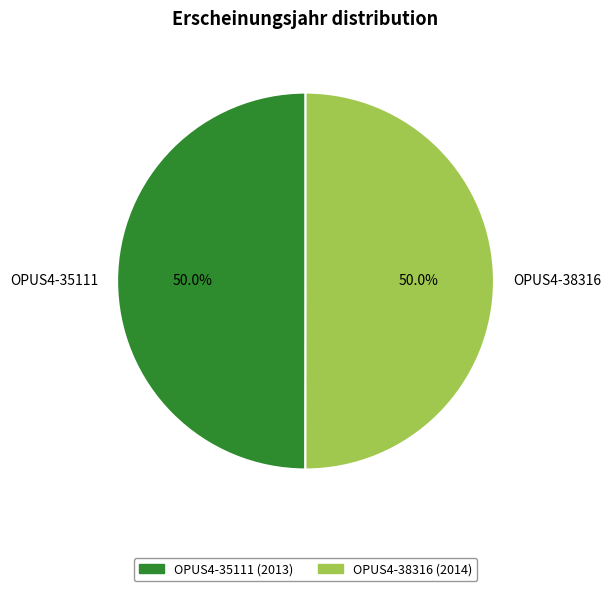

What is the ratio of the value at OPUS4-35111 to the value at OPUS4-38316?

1.0